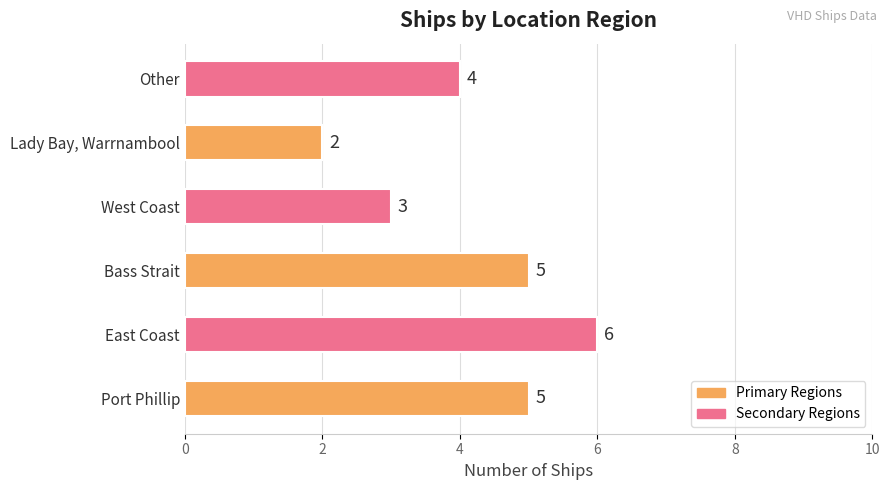

Reading bottom to top, list all the values displayed in this chart.

Port Phillip=5	East Coast=6	Bass Strait=5	West Coast=3	Lady Bay, Warrnambool=2	Other=4